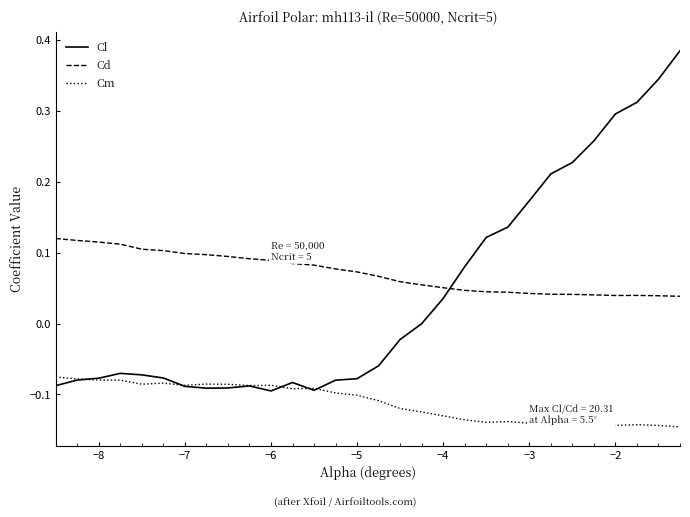

At how many categories does at least one series exceed 0?

30